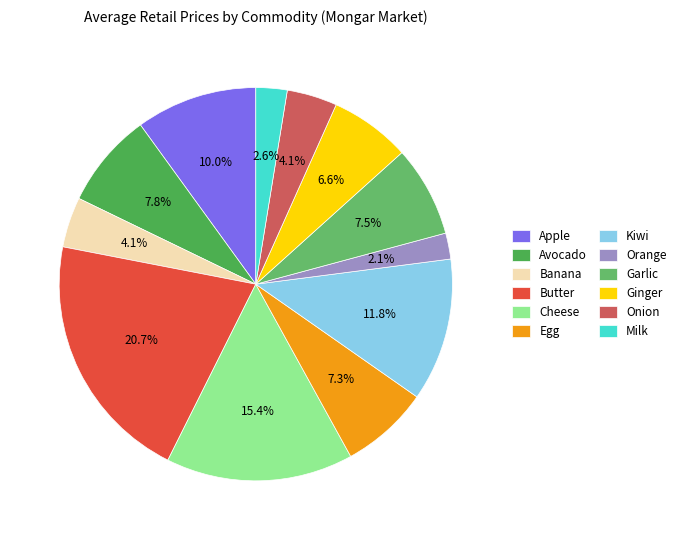

To the nearest percent, what portion does Orange represent?

2%